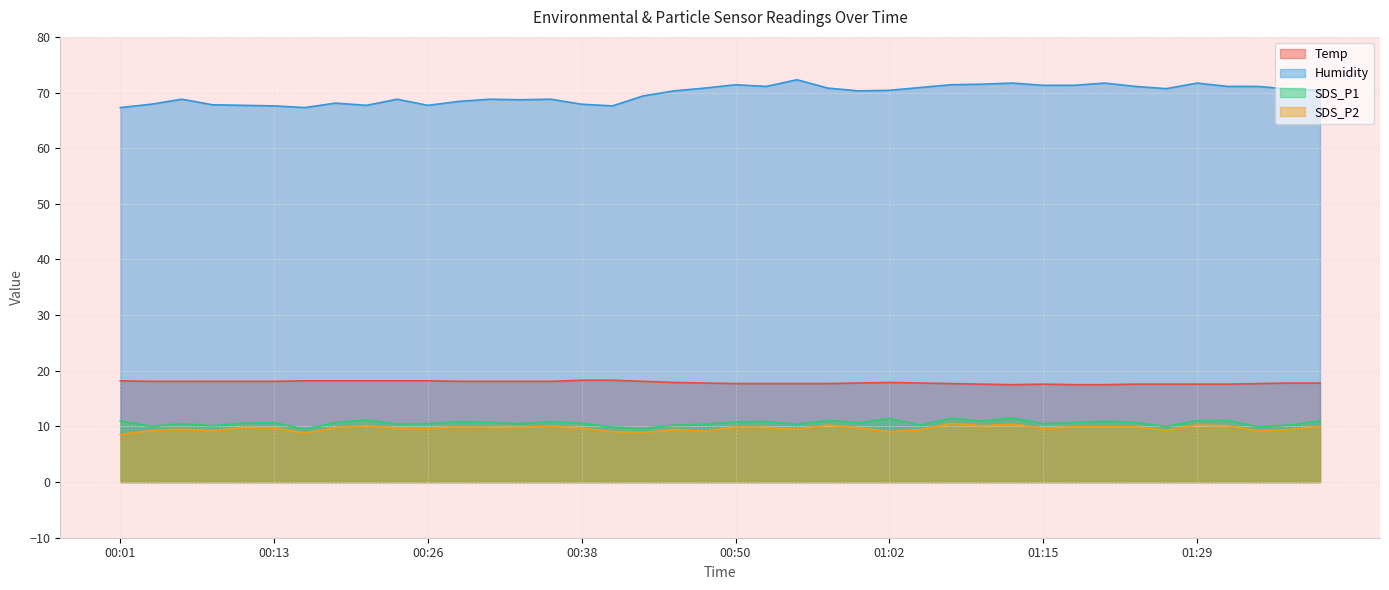

Reading left to right, extract all data points from this chart.

Temp: 00:01=18.2	00:04=18.1	00:06=18.1	00:09=18.1	00:11=18.1	00:13=18.1	00:16=18.2	00:18=18.2	00:21=18.2	00:23=18.2	00:26=18.2	00:28=18.1	00:31=18.1	00:33=18.1	00:35=18.1	00:38=18.3	00:40=18.3	00:43=18.1	00:45=17.9	00:48=17.8	00:50=17.7	00:52=17.7	00:55=17.7	00:57=17.7	01:00=17.8	01:02=17.9	01:05=17.8	01:08=17.7	01:10=17.6	01:13=17.5	01:15=17.6	01:18=17.5	01:21=17.5	01:24=17.6	01:26=17.6	01:29=17.6	01:32=17.6	01:35=17.7	01:37=17.8	01:40=17.8
Humidity: 00:01=67.3	00:04=67.9	00:06=68.8	00:09=67.8	00:11=67.7	00:13=67.6	00:16=67.3	00:18=68.1	00:21=67.7	00:23=68.8	00:26=67.7	00:28=68.4	00:31=68.8	00:33=68.7	00:35=68.8	00:38=67.9	00:40=67.6	00:43=69.4	00:45=70.3	00:48=70.8	00:50=71.4	00:52=71.1	00:55=72.3	00:57=70.8	01:00=70.3	01:02=70.4	01:05=70.9	01:08=71.4	01:10=71.5	01:13=71.7	01:15=71.3	01:18=71.3	01:21=71.7	01:24=71.1	01:26=70.7	01:29=71.7	01:32=71.1	01:35=71.1	01:37=70.6	01:40=70.4
SDS_P1: 00:01=11.0	00:04=10.0	00:06=10.5	00:09=10.1	00:11=10.6	00:13=10.7	00:16=9.5	00:18=10.7	00:21=11.2	00:23=10.4	00:26=10.5	00:28=10.8	00:31=10.7	00:33=10.5	00:35=10.8	00:38=10.6	00:40=9.9	00:43=9.7	00:45=10.2	00:48=10.4	00:50=10.8	00:52=10.9	00:55=10.4	00:57=11.1	01:00=10.7	01:02=11.4	01:05=10.3	01:08=11.4	01:10=10.9	01:13=11.6	01:15=10.5	01:18=10.7	01:21=10.9	01:24=10.7	01:26=10.0	01:29=11.1	01:32=11.1	01:35=9.9	01:37=10.2	01:40=11.0
SDS_P2: 00:01=8.6	00:04=9.2	00:06=9.5	00:09=9.2	00:11=9.8	00:13=9.8	00:16=8.8	00:18=9.8	00:21=10.2	00:23=9.7	00:26=9.7	00:28=9.9	00:31=9.8	00:33=9.8	00:35=10.1	00:38=9.7	00:40=9.1	00:43=8.9	00:45=9.4	00:48=9.1	00:50=9.9	00:52=9.8	00:55=9.5	00:57=10.2	01:00=9.8	01:02=9.1	01:05=9.4	01:08=10.6	01:10=10.2	01:13=10.4	01:15=9.7	01:18=9.9	01:21=9.9	01:24=9.9	01:26=9.3	01:29=10.2	01:32=10.2	01:35=9.2	01:37=9.4	01:40=10.0